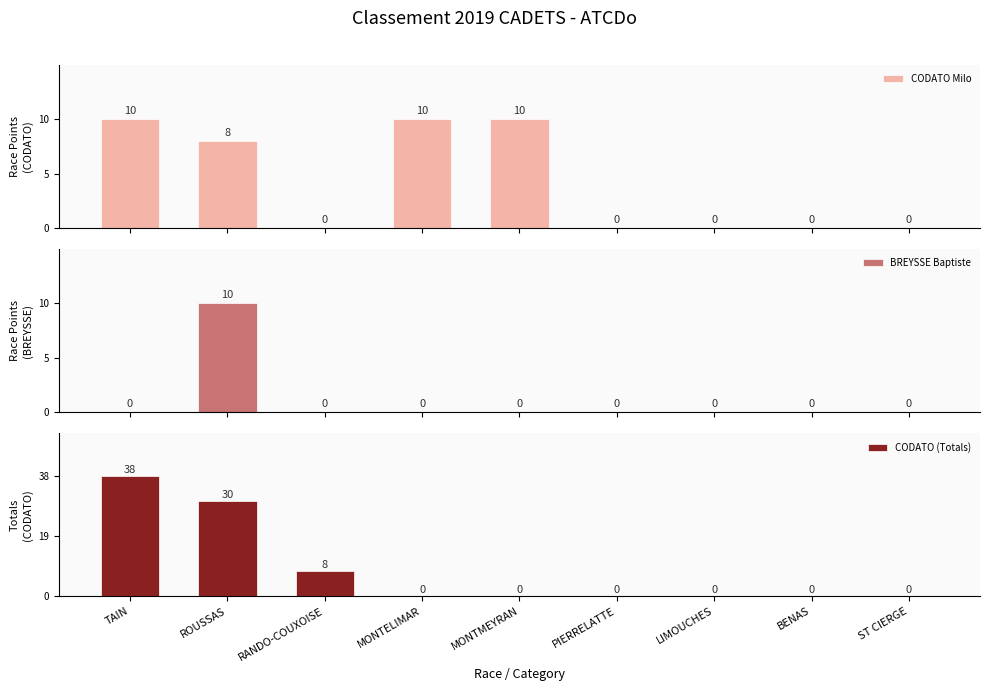

What is the label of the 9th bar from the left?

ST CIERGE